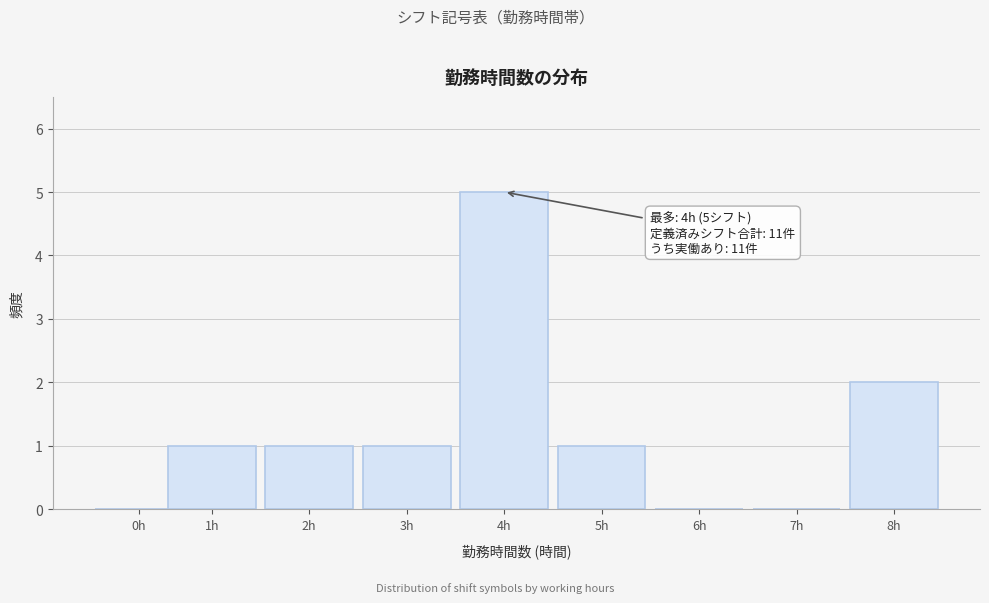

Reading right to left, transcribe all the data shown in this chart.

8h=2	7h=0	6h=0	5h=1	4h=5	3h=1	2h=1	1h=1	0h=0